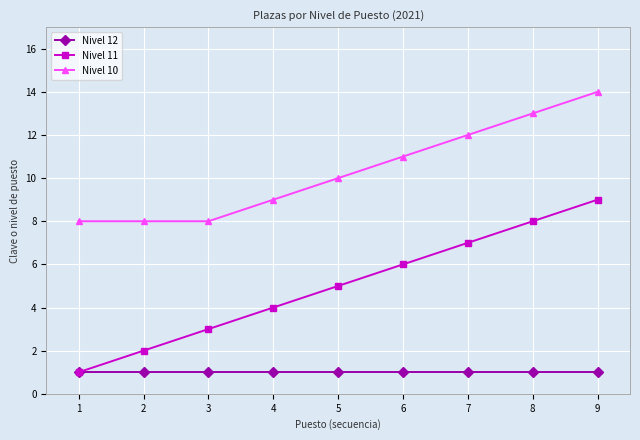

List the series in order of their overall mean, lowest first.

Nivel 12, Nivel 11, Nivel 10